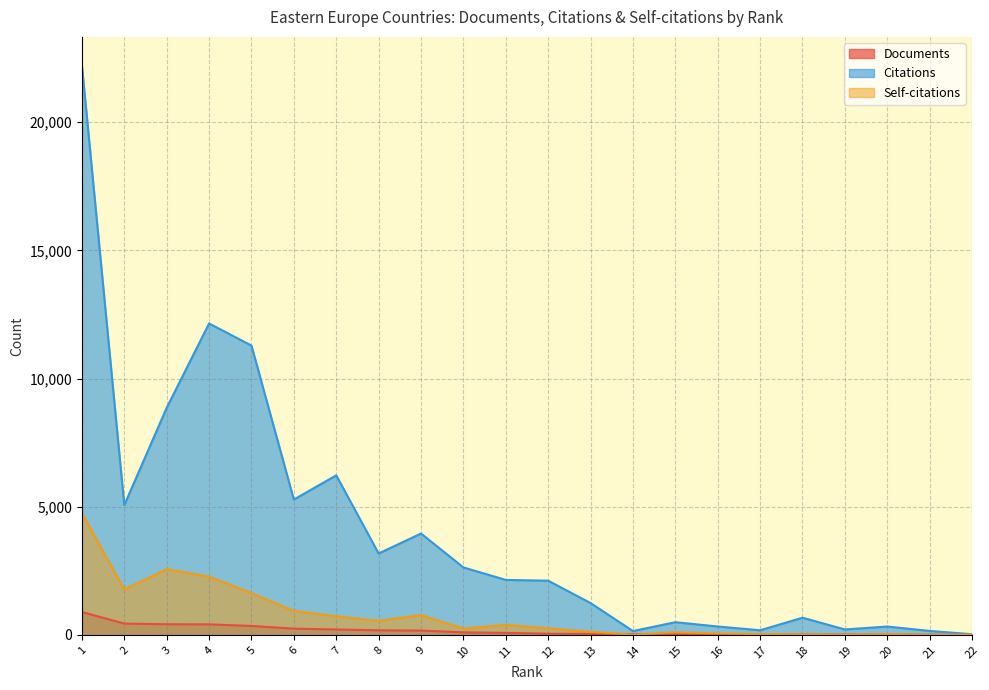

True or false: Citations and Documents intersect in this chart.

False